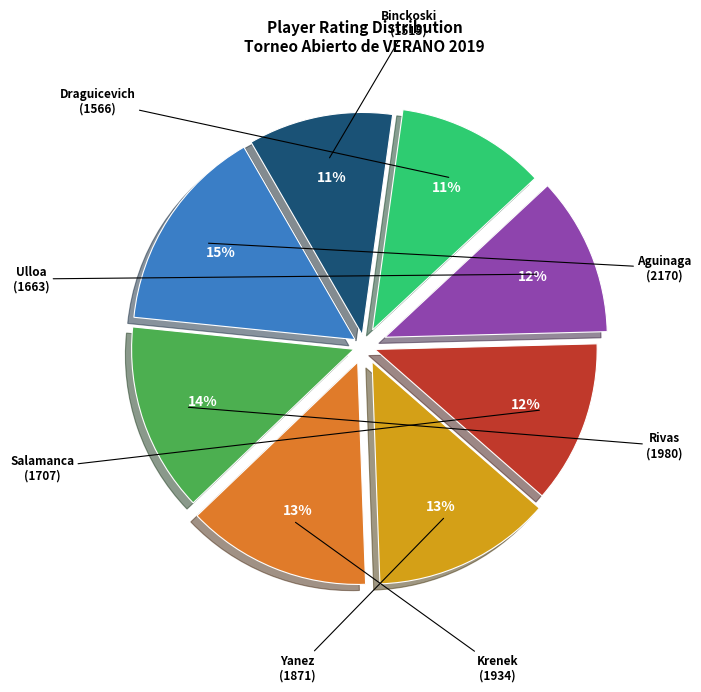

Is there any slice that represents more than half of the pie?

No